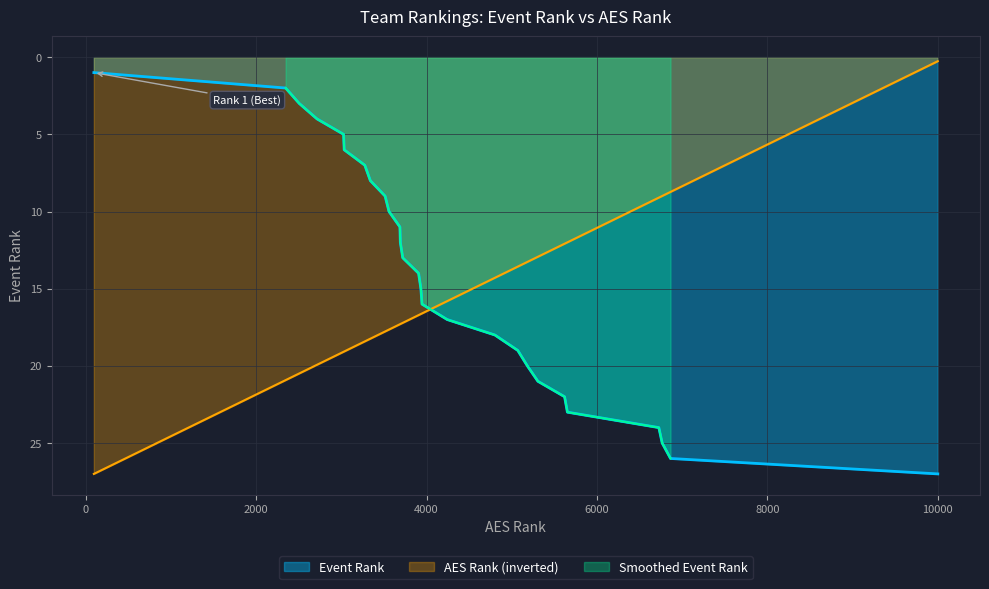

At how many categories does at least one series exceed 2?

27